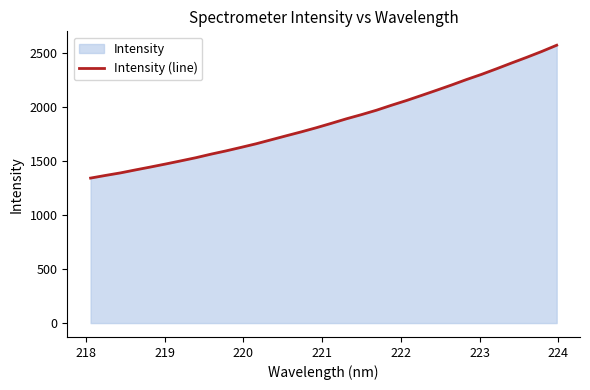

What is the smallest value displayed?

1344.5